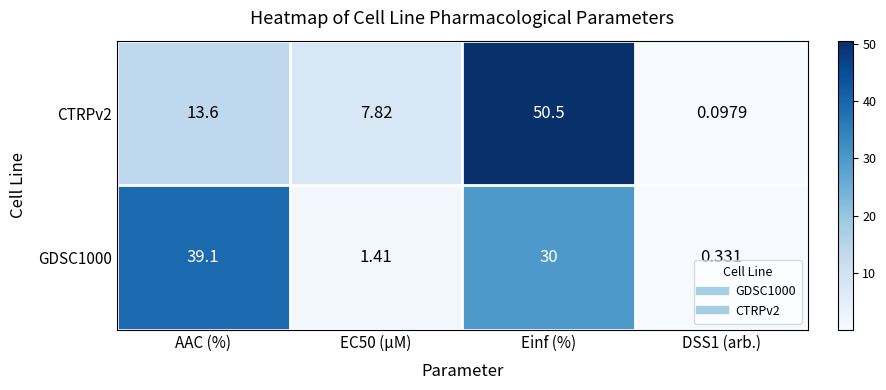

At DSS1 (arb.), list the series in order from smallest to largest.

CTRPv2, GDSC1000